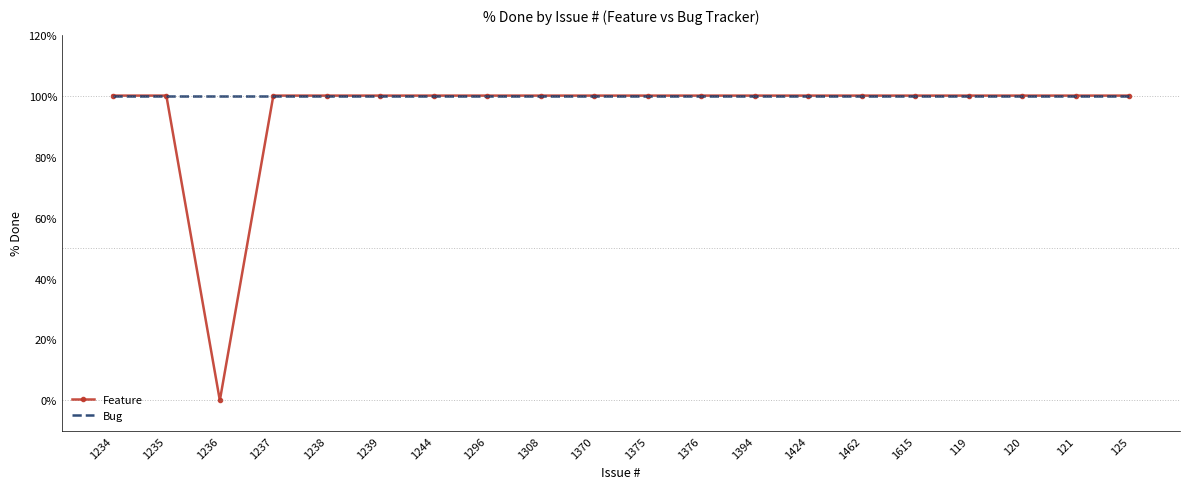

Is it true that Bug equals 27 at 1308?

False